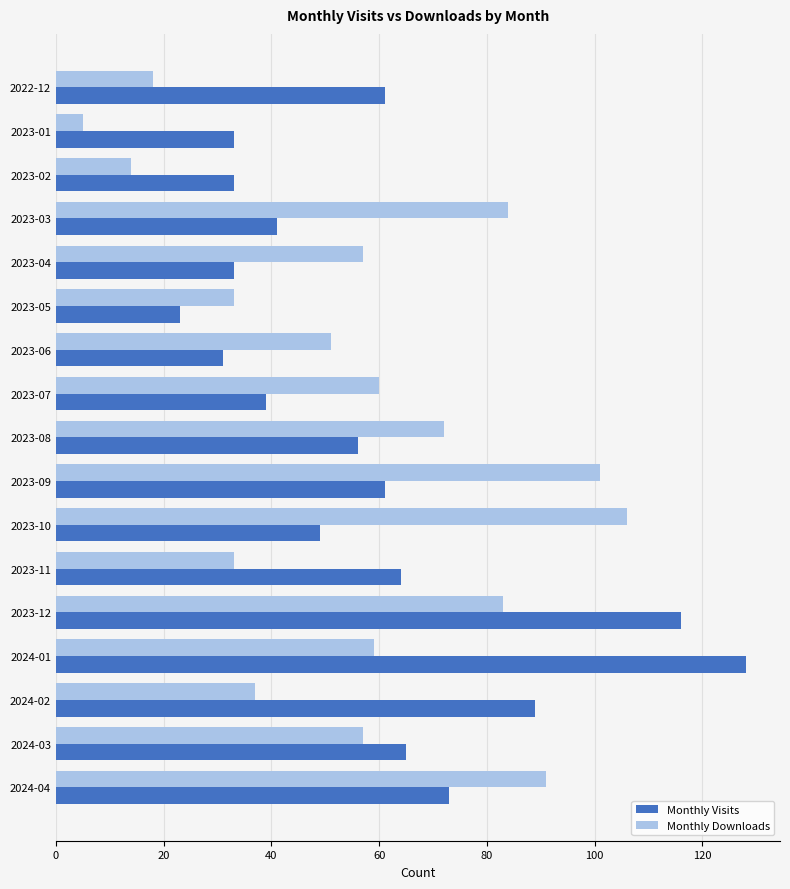

What is the smallest value displayed?

5